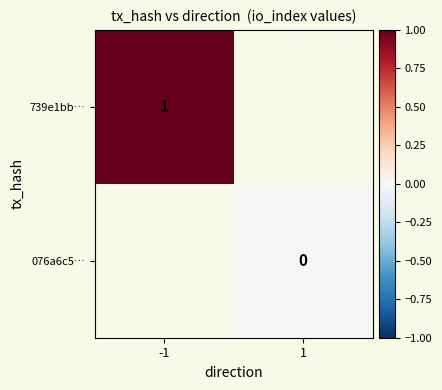

True or false: 739e1bb… has a value of 1 at -1.

True